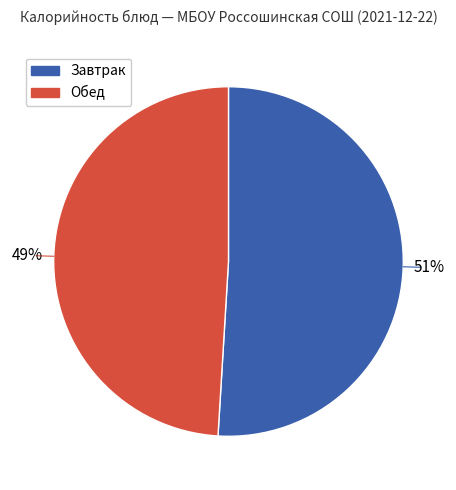

Is there any slice that represents more than half of the pie?

Yes